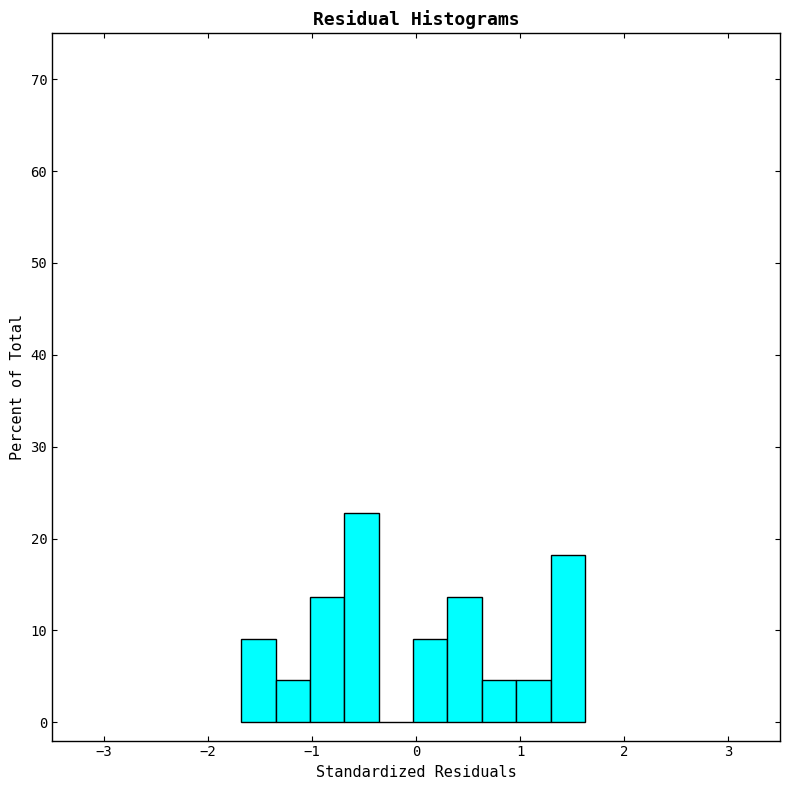

Around what value on the x-axis is the tallest bar? Give the approximate position of its centre, as read against the axis.

-0.5